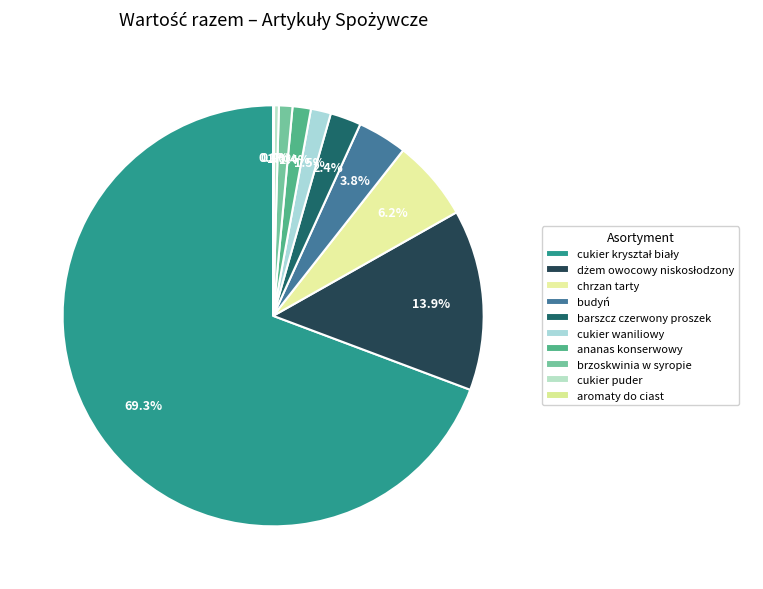

Rank the categories by value from highest to lowest.

cukier kryształ biały, dżem owocowy niskosłodzony, chrzan tarty, budyń, barszcz czerwony proszek, cukier waniliowy, ananas konserwowy, brzoskwinia w syropie, cukier puder, aromaty do ciast